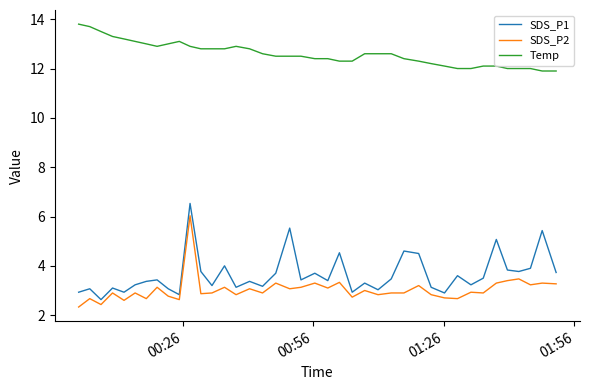

Which series has the largest total across all categories?

Temp